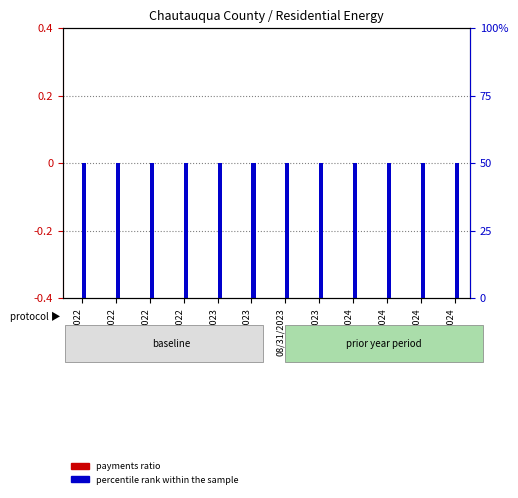

What is the spread (max minus min) of values at 02/28/2023?

0.4